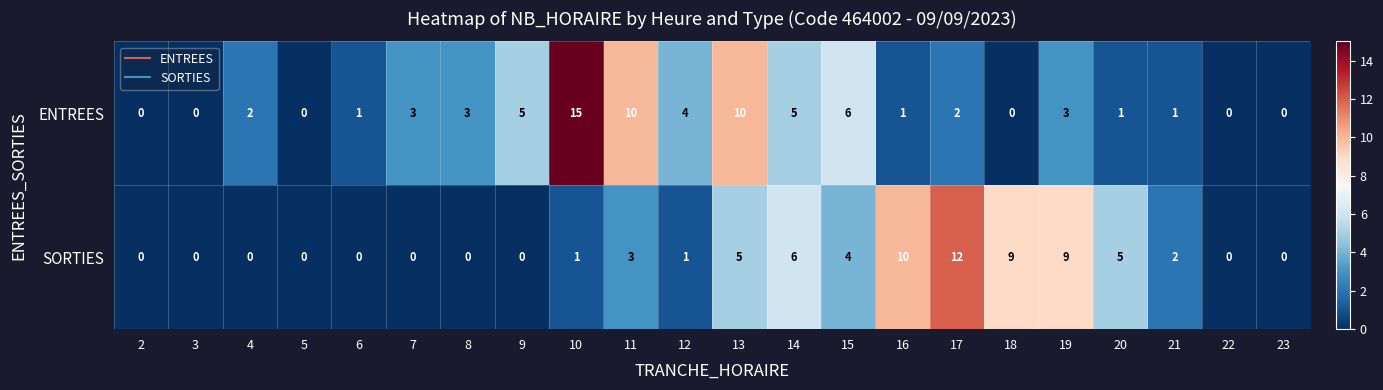

Where is ENTREES nearest to the value 7?

15